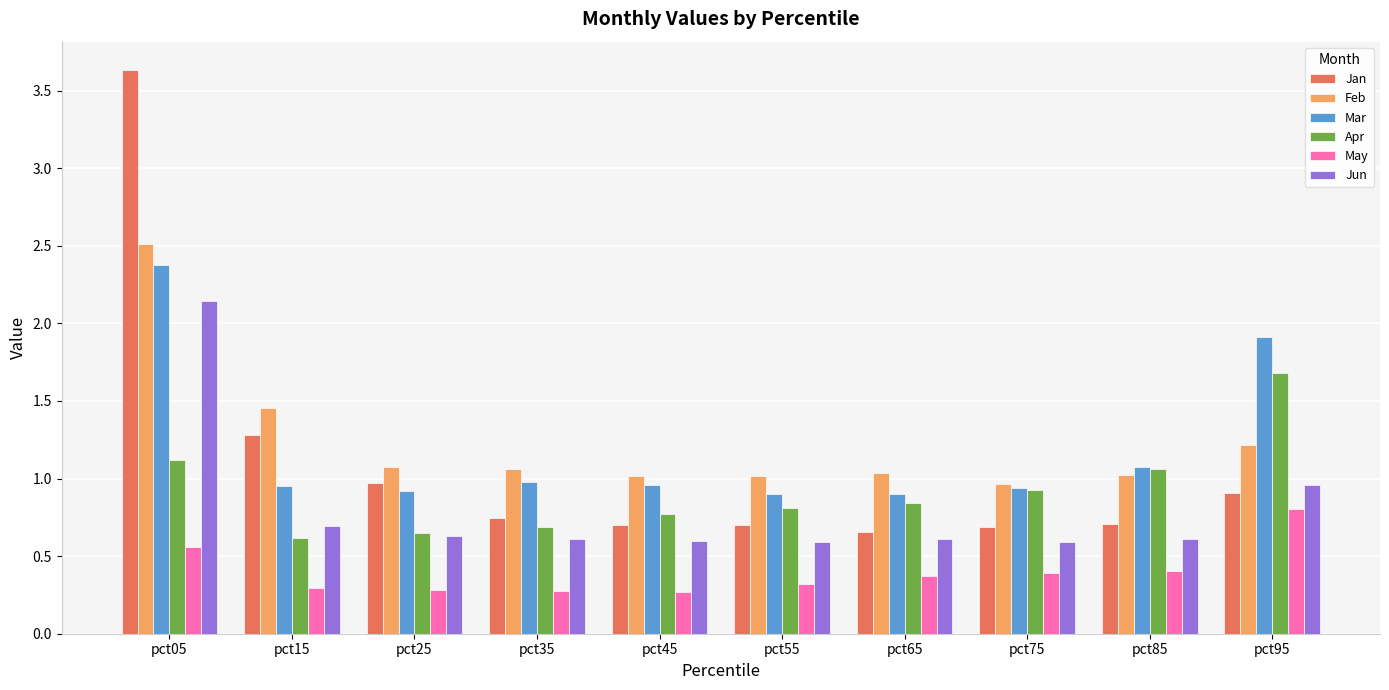

Which series has the largest range (max minus min)?

Jan